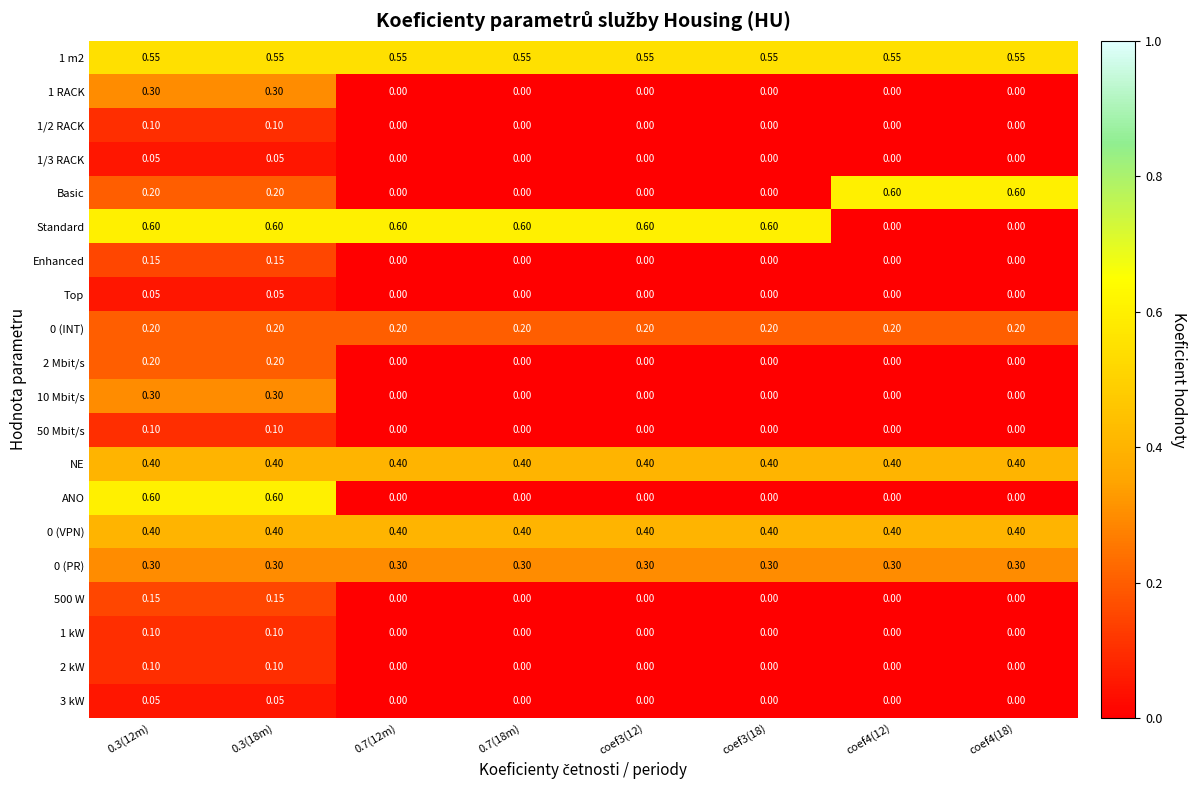

Reading left to right, transcribe all the data shown in this chart.

1 m2: 0.3(12m)=0.6	0.3(18m)=0.6	0.7(12m)=0.6	0.7(18m)=0.6	coef3(12)=0.6	coef3(18)=0.6	coef4(12)=0.6	coef4(18)=0.6
1 RACK: 0.3(12m)=0.3	0.3(18m)=0.3	0.7(12m)=0.0	0.7(18m)=0.0	coef3(12)=0.0	coef3(18)=0.0	coef4(12)=0.0	coef4(18)=0.0
1/2 RACK: 0.3(12m)=0.1	0.3(18m)=0.1	0.7(12m)=0.0	0.7(18m)=0.0	coef3(12)=0.0	coef3(18)=0.0	coef4(12)=0.0	coef4(18)=0.0
1/3 RACK: 0.3(12m)=0.1	0.3(18m)=0.1	0.7(12m)=0.0	0.7(18m)=0.0	coef3(12)=0.0	coef3(18)=0.0	coef4(12)=0.0	coef4(18)=0.0
Basic: 0.3(12m)=0.2	0.3(18m)=0.2	0.7(12m)=0.0	0.7(18m)=0.0	coef3(12)=0.0	coef3(18)=0.0	coef4(12)=0.6	coef4(18)=0.6
Standard: 0.3(12m)=0.6	0.3(18m)=0.6	0.7(12m)=0.6	0.7(18m)=0.6	coef3(12)=0.6	coef3(18)=0.6	coef4(12)=0.0	coef4(18)=0.0
Enhanced: 0.3(12m)=0.1	0.3(18m)=0.1	0.7(12m)=0.0	0.7(18m)=0.0	coef3(12)=0.0	coef3(18)=0.0	coef4(12)=0.0	coef4(18)=0.0
Top: 0.3(12m)=0.1	0.3(18m)=0.1	0.7(12m)=0.0	0.7(18m)=0.0	coef3(12)=0.0	coef3(18)=0.0	coef4(12)=0.0	coef4(18)=0.0
0 (INT): 0.3(12m)=0.2	0.3(18m)=0.2	0.7(12m)=0.2	0.7(18m)=0.2	coef3(12)=0.2	coef3(18)=0.2	coef4(12)=0.2	coef4(18)=0.2
2 Mbit/s: 0.3(12m)=0.2	0.3(18m)=0.2	0.7(12m)=0.0	0.7(18m)=0.0	coef3(12)=0.0	coef3(18)=0.0	coef4(12)=0.0	coef4(18)=0.0
10 Mbit/s: 0.3(12m)=0.3	0.3(18m)=0.3	0.7(12m)=0.0	0.7(18m)=0.0	coef3(12)=0.0	coef3(18)=0.0	coef4(12)=0.0	coef4(18)=0.0
50 Mbit/s: 0.3(12m)=0.1	0.3(18m)=0.1	0.7(12m)=0.0	0.7(18m)=0.0	coef3(12)=0.0	coef3(18)=0.0	coef4(12)=0.0	coef4(18)=0.0
NE: 0.3(12m)=0.4	0.3(18m)=0.4	0.7(12m)=0.4	0.7(18m)=0.4	coef3(12)=0.4	coef3(18)=0.4	coef4(12)=0.4	coef4(18)=0.4
ANO: 0.3(12m)=0.6	0.3(18m)=0.6	0.7(12m)=0.0	0.7(18m)=0.0	coef3(12)=0.0	coef3(18)=0.0	coef4(12)=0.0	coef4(18)=0.0
0 (VPN): 0.3(12m)=0.4	0.3(18m)=0.4	0.7(12m)=0.4	0.7(18m)=0.4	coef3(12)=0.4	coef3(18)=0.4	coef4(12)=0.4	coef4(18)=0.4
0 (PR): 0.3(12m)=0.3	0.3(18m)=0.3	0.7(12m)=0.3	0.7(18m)=0.3	coef3(12)=0.3	coef3(18)=0.3	coef4(12)=0.3	coef4(18)=0.3
500 W: 0.3(12m)=0.1	0.3(18m)=0.1	0.7(12m)=0.0	0.7(18m)=0.0	coef3(12)=0.0	coef3(18)=0.0	coef4(12)=0.0	coef4(18)=0.0
1 kW: 0.3(12m)=0.1	0.3(18m)=0.1	0.7(12m)=0.0	0.7(18m)=0.0	coef3(12)=0.0	coef3(18)=0.0	coef4(12)=0.0	coef4(18)=0.0
2 kW: 0.3(12m)=0.1	0.3(18m)=0.1	0.7(12m)=0.0	0.7(18m)=0.0	coef3(12)=0.0	coef3(18)=0.0	coef4(12)=0.0	coef4(18)=0.0
3 kW: 0.3(12m)=0.1	0.3(18m)=0.1	0.7(12m)=0.0	0.7(18m)=0.0	coef3(12)=0.0	coef3(18)=0.0	coef4(12)=0.0	coef4(18)=0.0